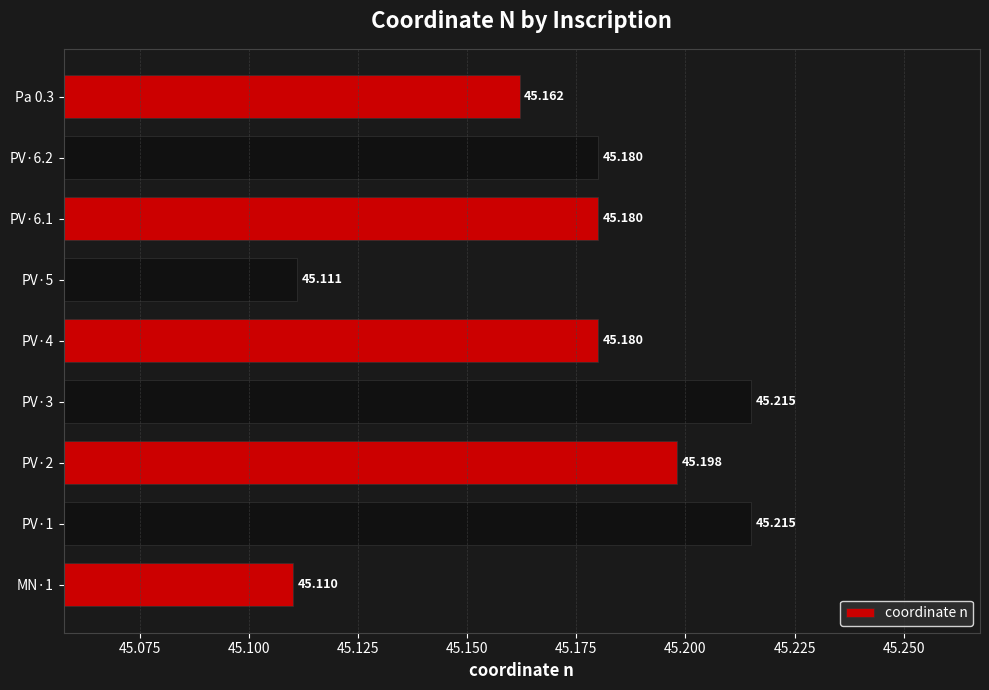

What is the sum of all values?

406.6